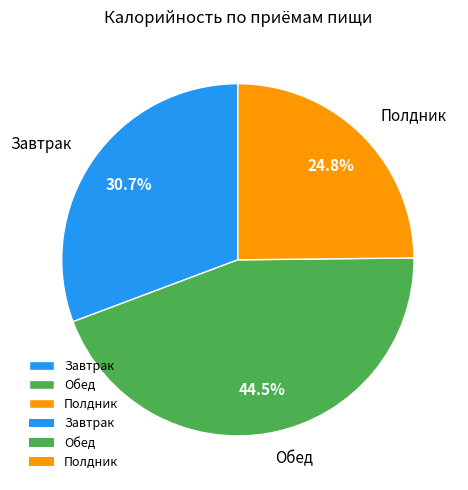

Count the number of slices in the pie.

3